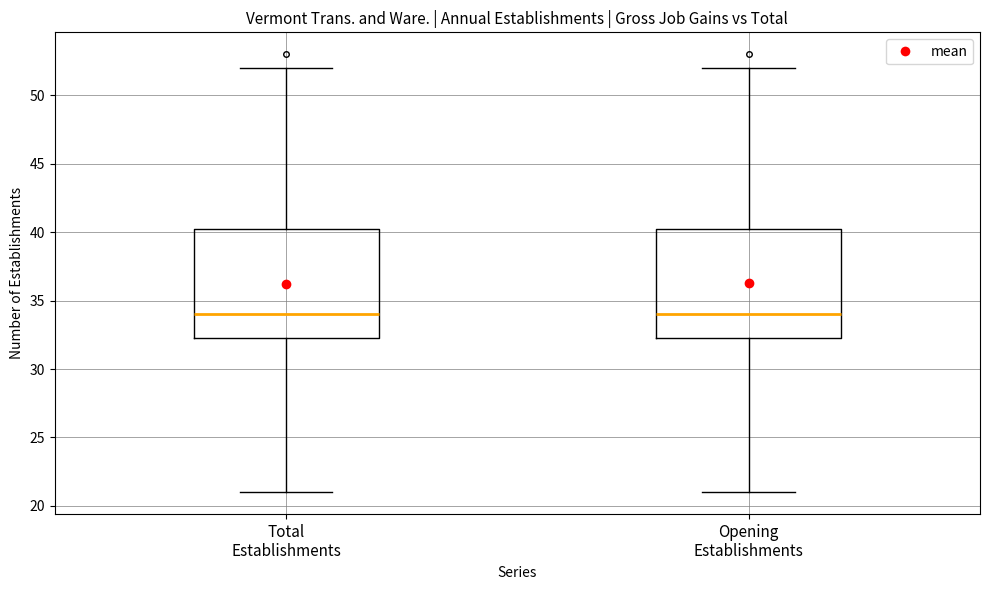

Reading left to right, read every box against the y-axis: the position of its median line, the range the box covers, and the ends of its whiskers. The values are not printed on the chart, so give them approximately, as read against the axis.

Total Establishments: median 34.0, box 32.5 to 40.5, whiskers 21.0 to 52.0
Opening Establishments: median 34.0, box 32.5 to 40.5, whiskers 21.0 to 52.0